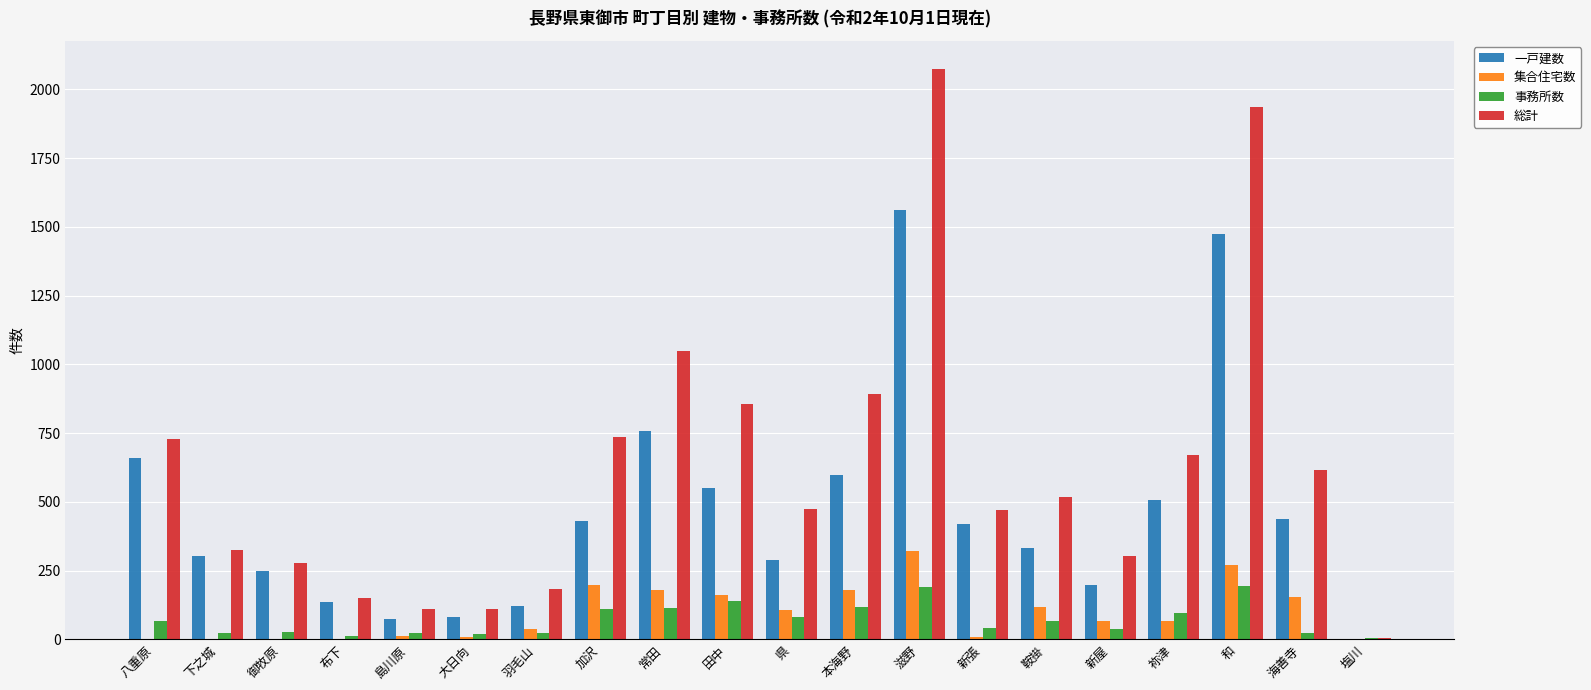

What is the average value of the 総計 series?

624